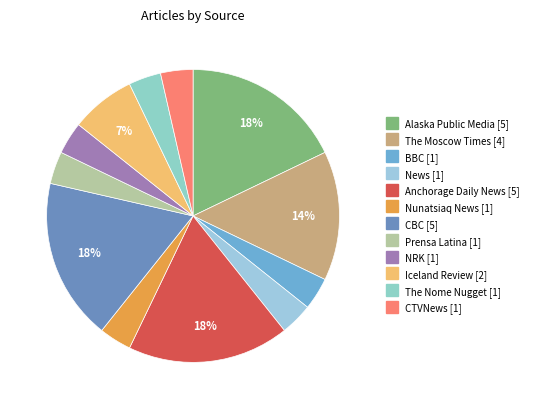

Approximately how many times larger is the value at The Moscow Times compared to BBC?

4.0